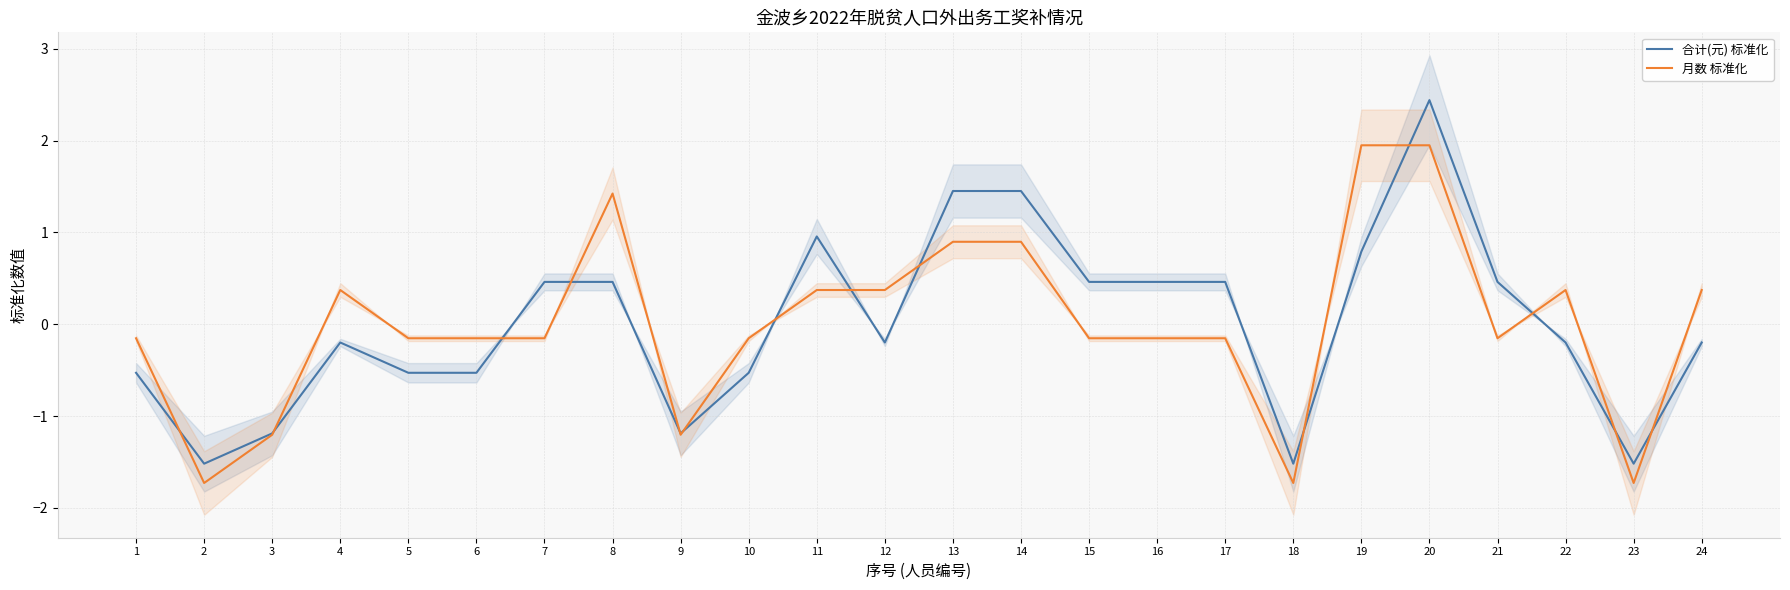

Which series ends up on top after the final intersection of 合计(元) 标准化 and 月数 标准化?

月数 标准化